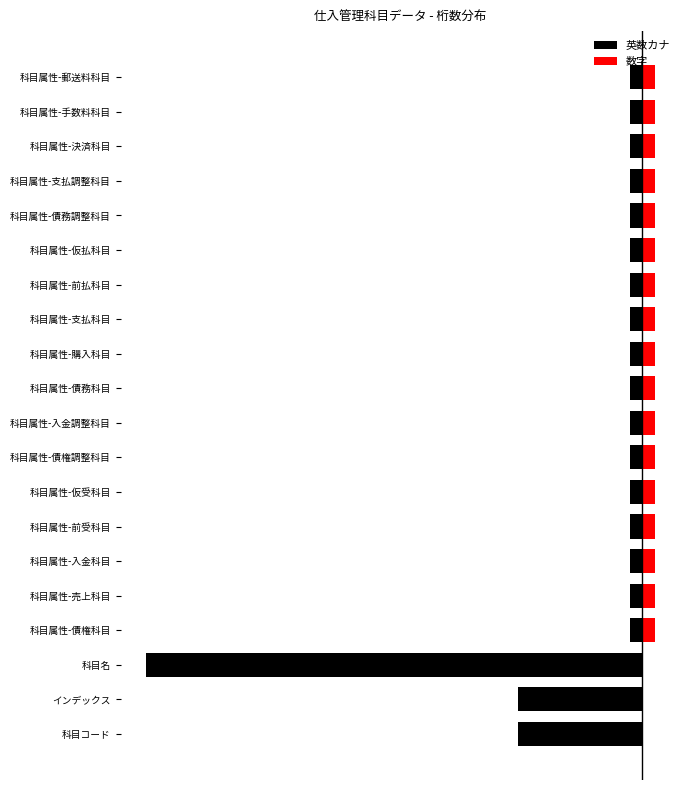

What is the value of the 英数カナ bar at the 12th from the left?

-1